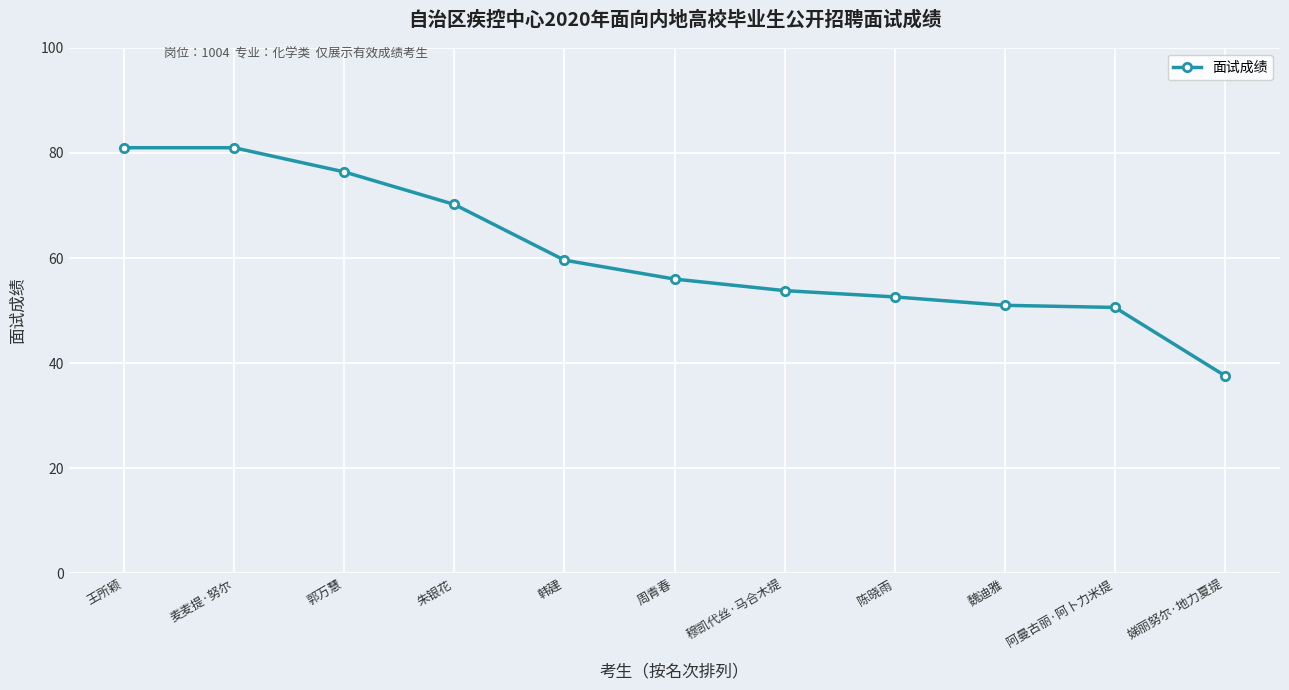

What is the value of the 6th point from the left?

56.0